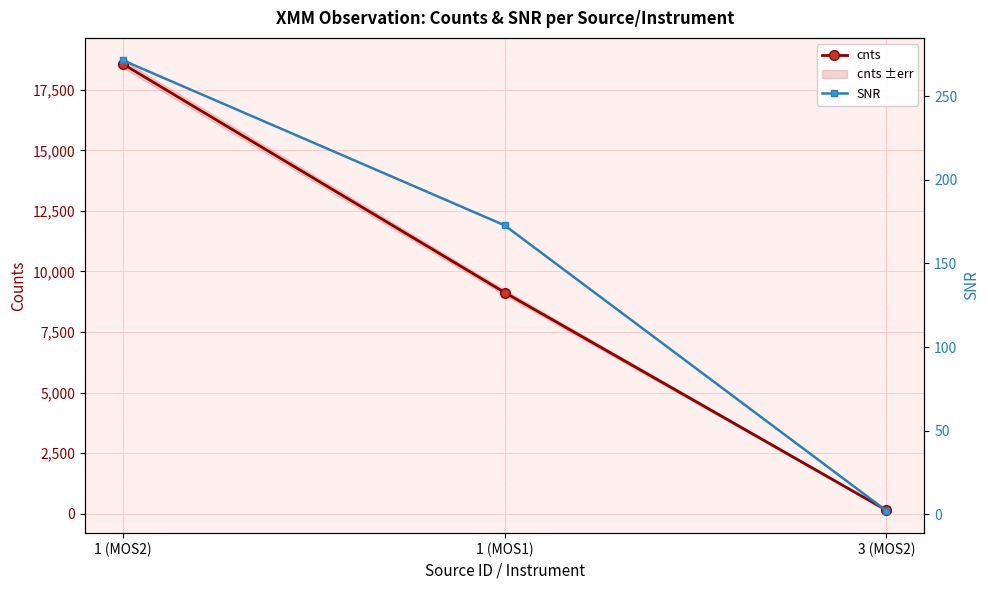

At which label is cnts closest to 9352?

1 (MOS1)